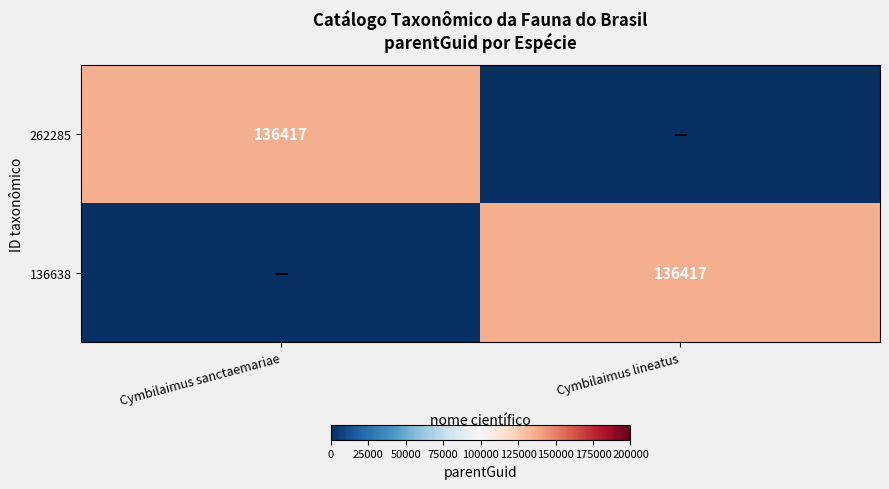

The value of 262285 at Cymbilaimus sanctaemariae is 136417. True or false?

True